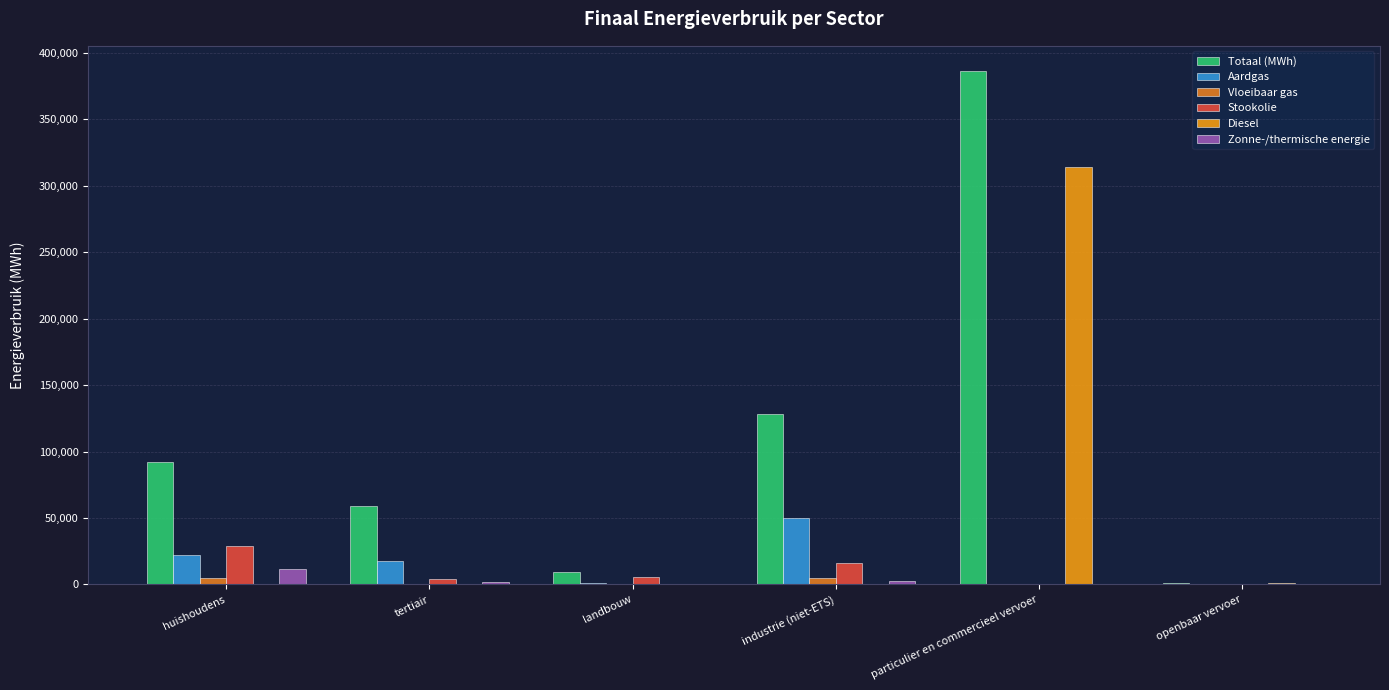

Is it true that Stookolie equals 16212.9 at industrie (niet-ETS)?

True